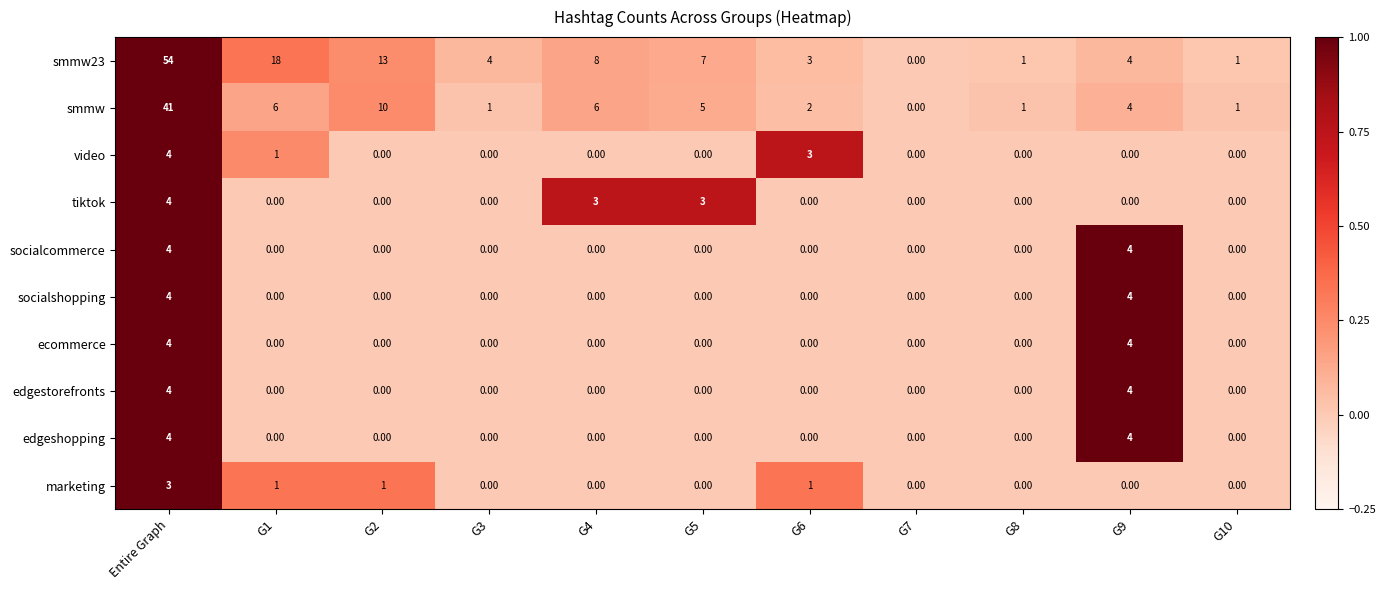

Which series has the largest range (max minus min)?

smmw23